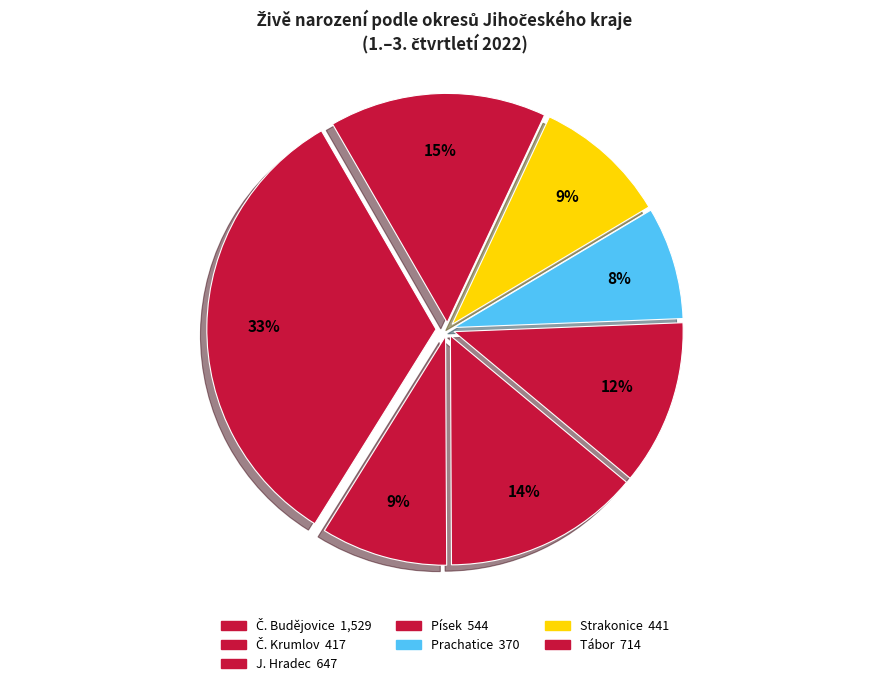

What percentage is the J. Hradec slice, to the nearest percent?

14%